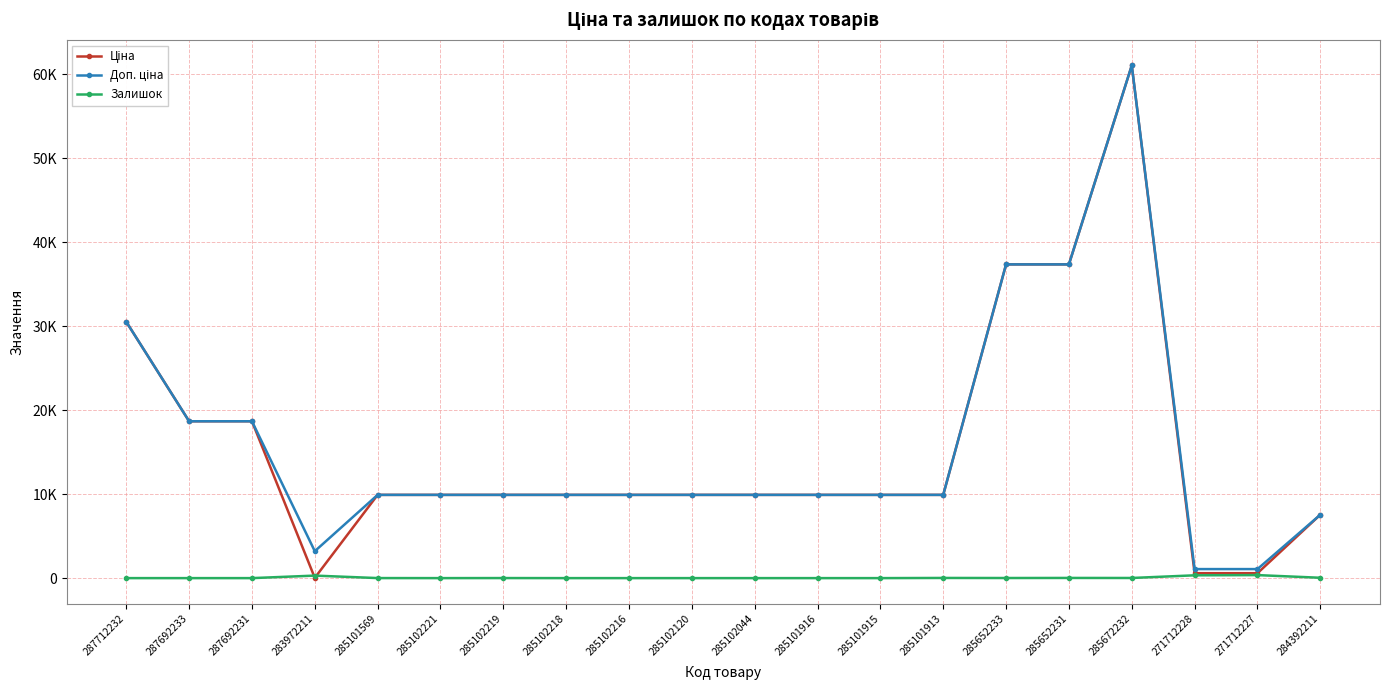

Rank the series by their maximum value, from lowest to highest.

Залишок, Ціна, Доп. ціна